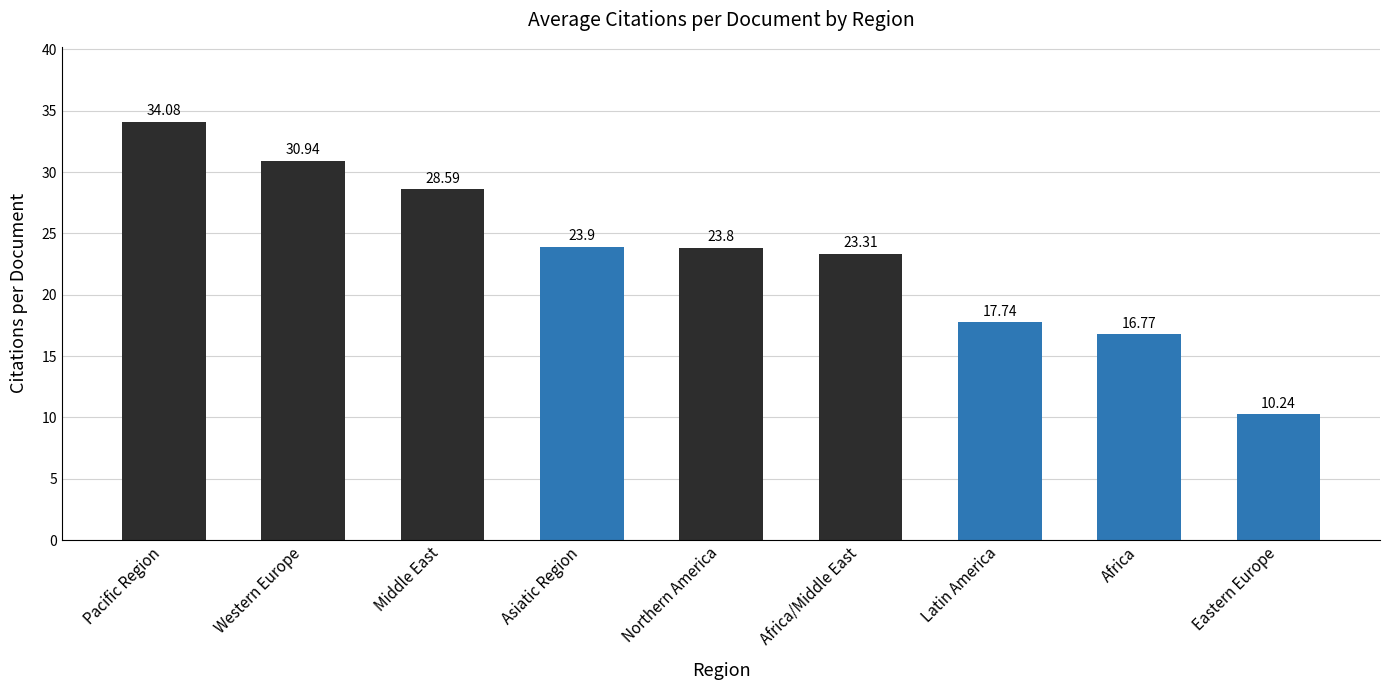

Are the bars horizontal?

No